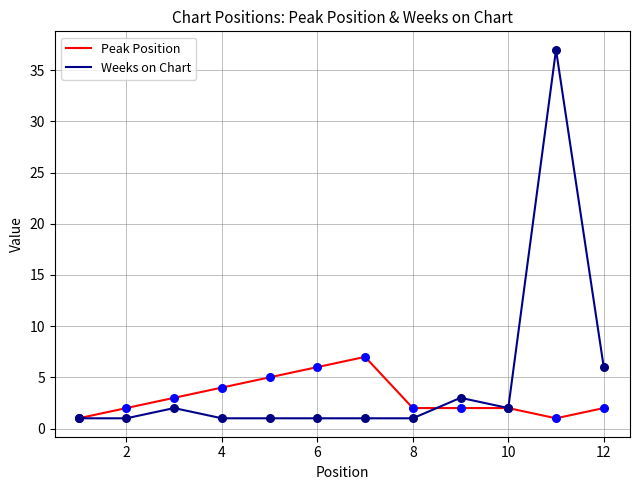

Which series has the largest total across all categories?

Weeks on Chart